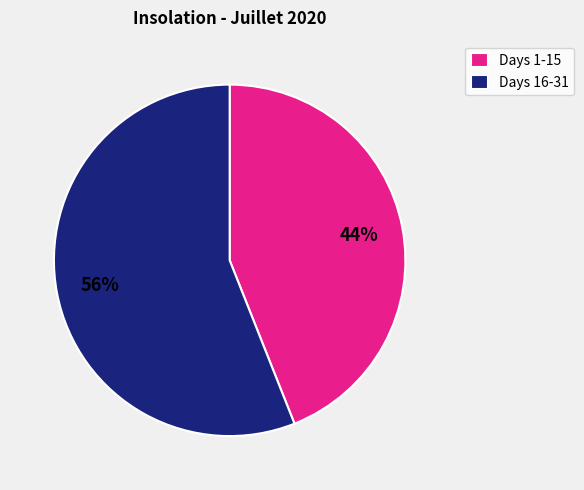

Count the number of slices in the pie.

2